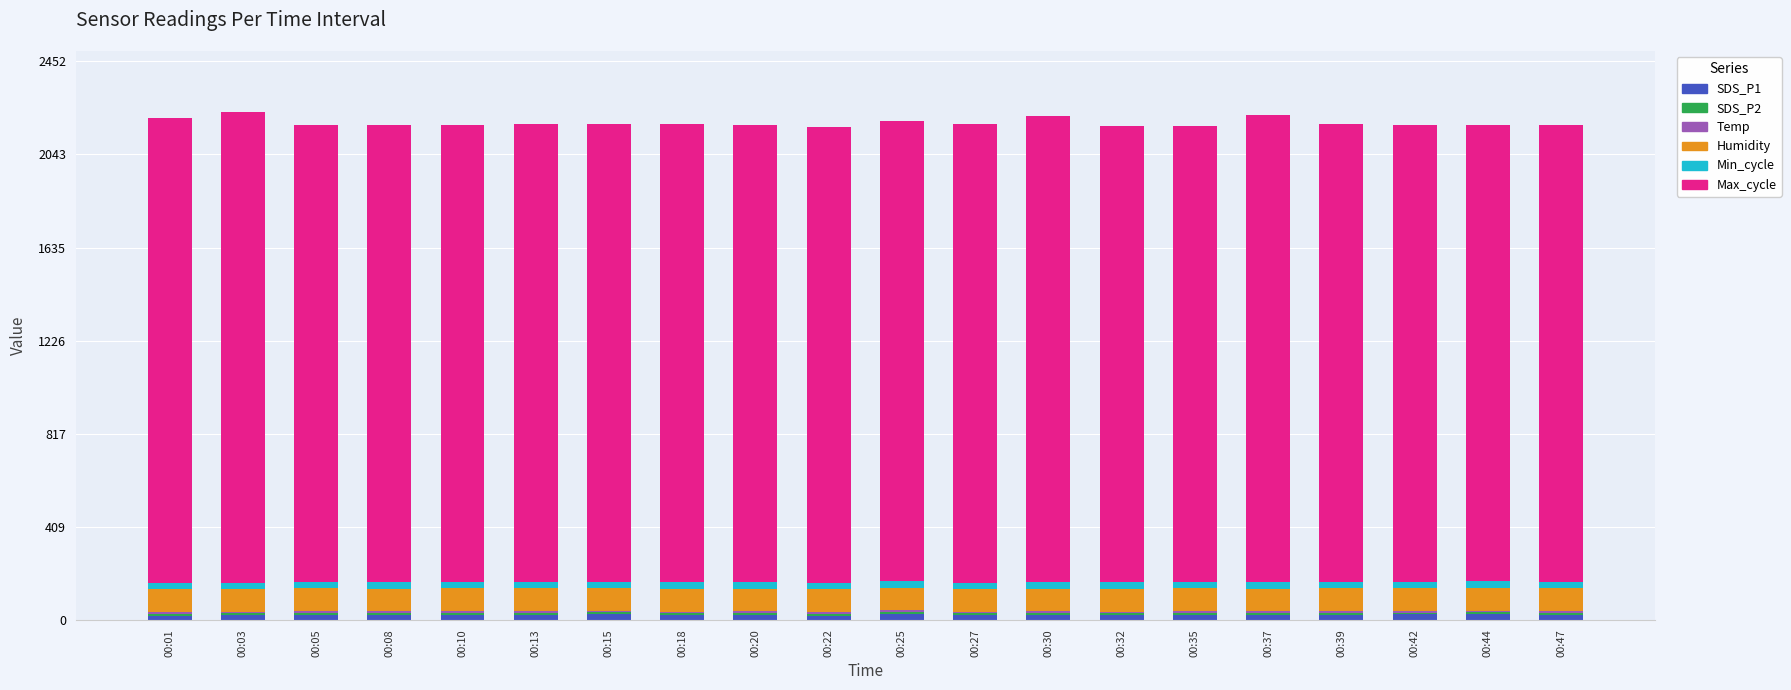

How many data points in SDS_P1 are above 21?

10